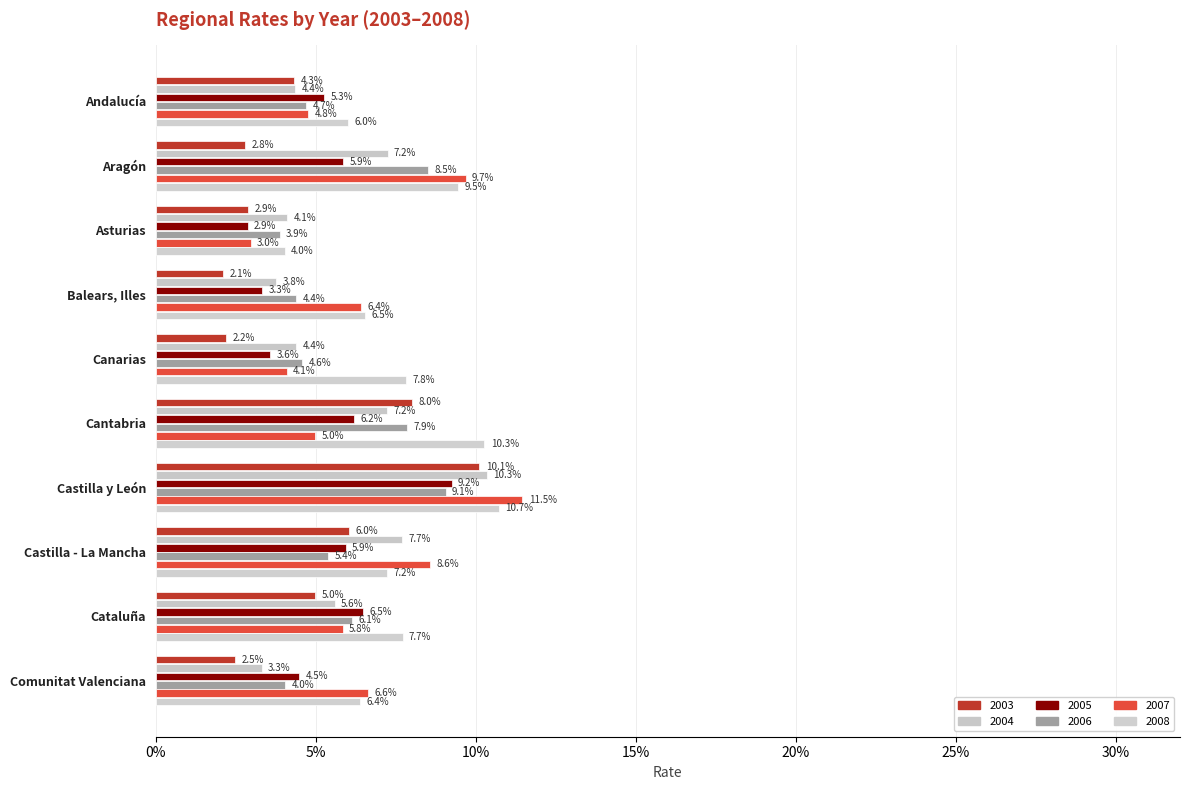

Is the value of 2006 at Canarias greater than the value of 2004 at Andalucía?

Yes